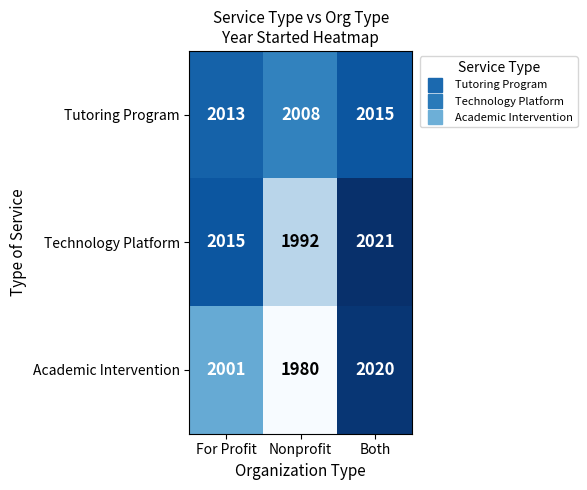

Reading right to left, list all the values displayed in this chart.

Tutoring Program: Both=2015	Nonprofit=2008	For Profit=2013
Technology Platform: Both=2021	Nonprofit=1992	For Profit=2015
Academic Intervention: Both=2020	Nonprofit=1980	For Profit=2001